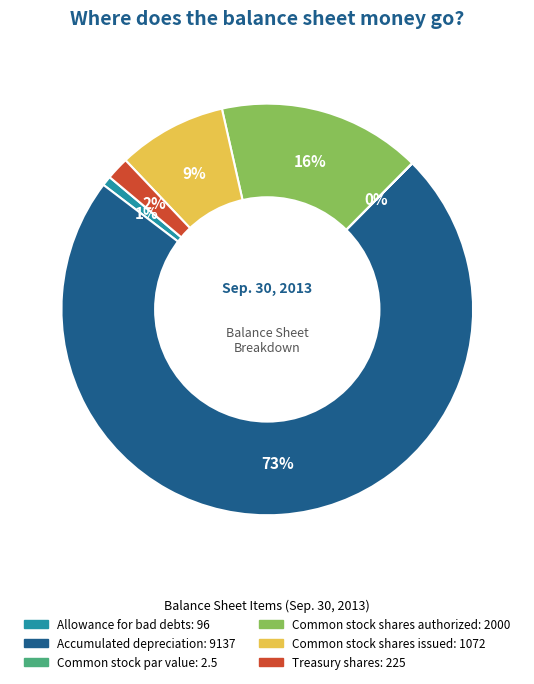

Which slice is the largest?

Accumulated depreciation